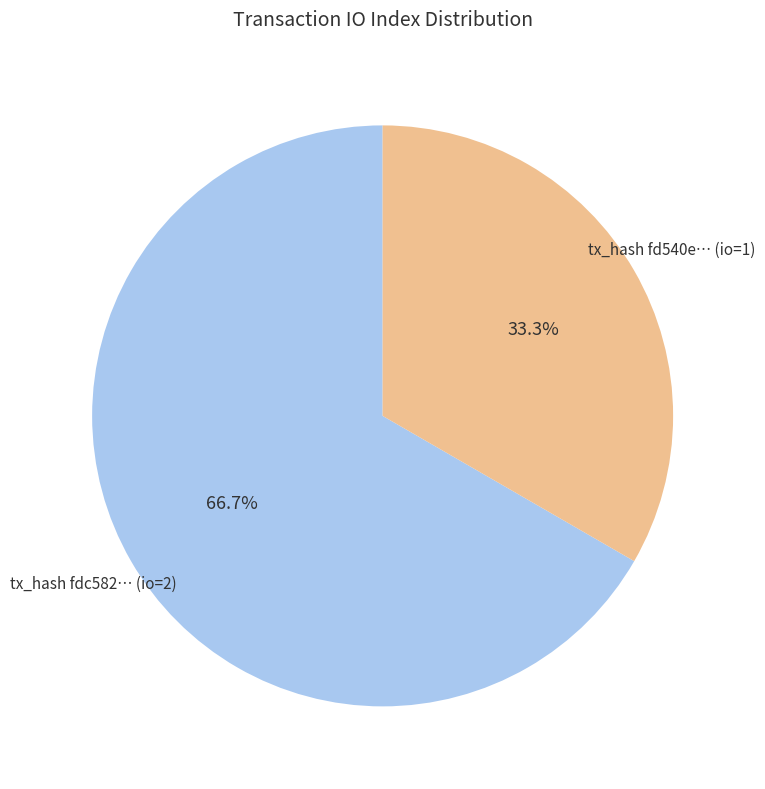

To the nearest percent, what is the average slice percentage?

50%